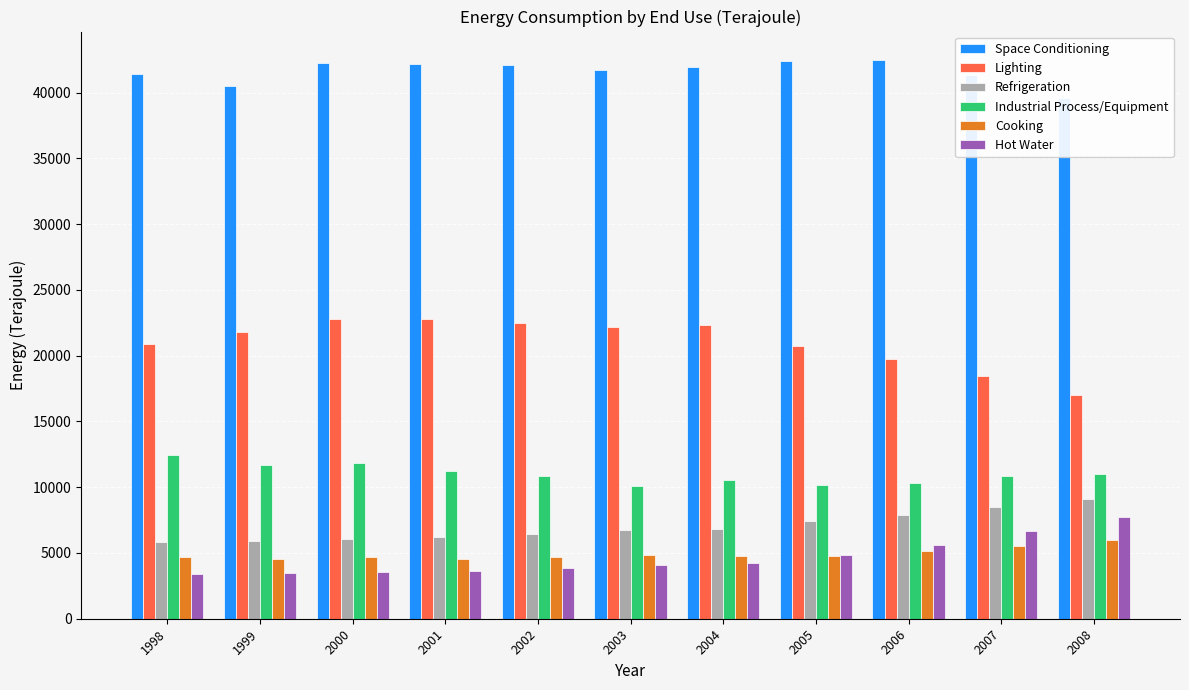

What is the minimum value shown in the chart?

3425